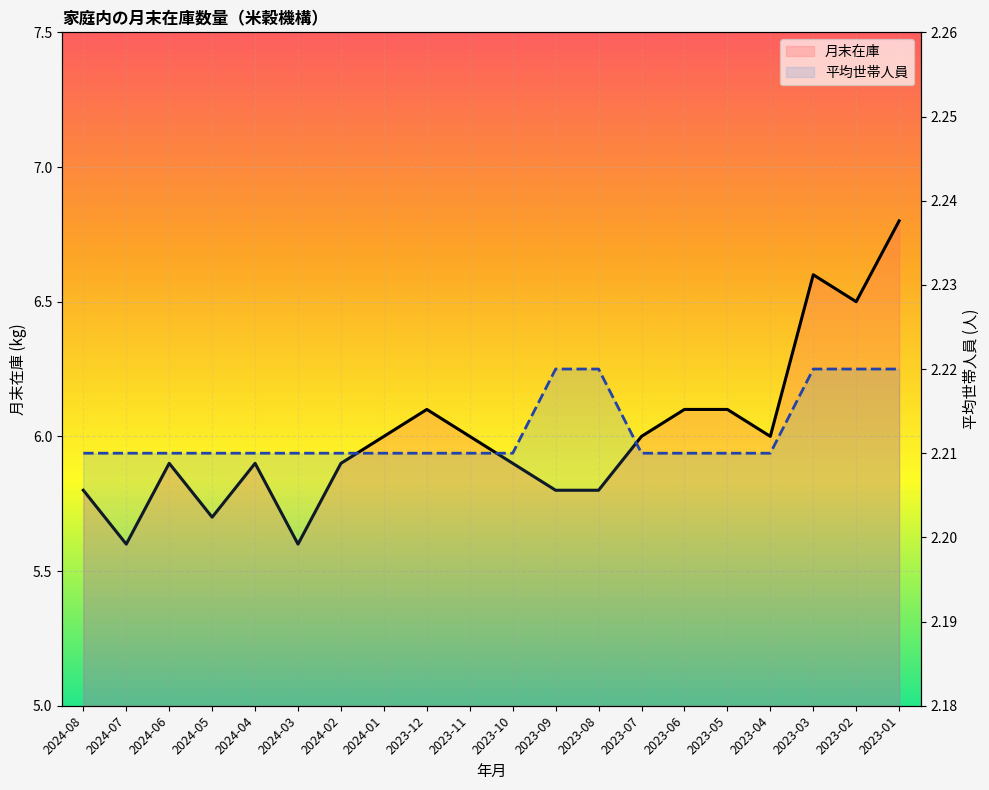

Reading right to left, extract all data points from this chart.

月末在庫: 2023-01=6.8	2023-02=6.5	2023-03=6.6	2023-04=6.0	2023-05=6.1	2023-06=6.1	2023-07=6.0	2023-08=5.8	2023-09=5.8	2023-10=5.9	2023-11=6.0	2023-12=6.1	2024-01=6.0	2024-02=5.9	2024-03=5.6	2024-04=5.9	2024-05=5.7	2024-06=5.9	2024-07=5.6	2024-08=5.8
平均世帯人員: 2023-01=2.2	2023-02=2.2	2023-03=2.2	2023-04=2.2	2023-05=2.2	2023-06=2.2	2023-07=2.2	2023-08=2.2	2023-09=2.2	2023-10=2.2	2023-11=2.2	2023-12=2.2	2024-01=2.2	2024-02=2.2	2024-03=2.2	2024-04=2.2	2024-05=2.2	2024-06=2.2	2024-07=2.2	2024-08=2.2